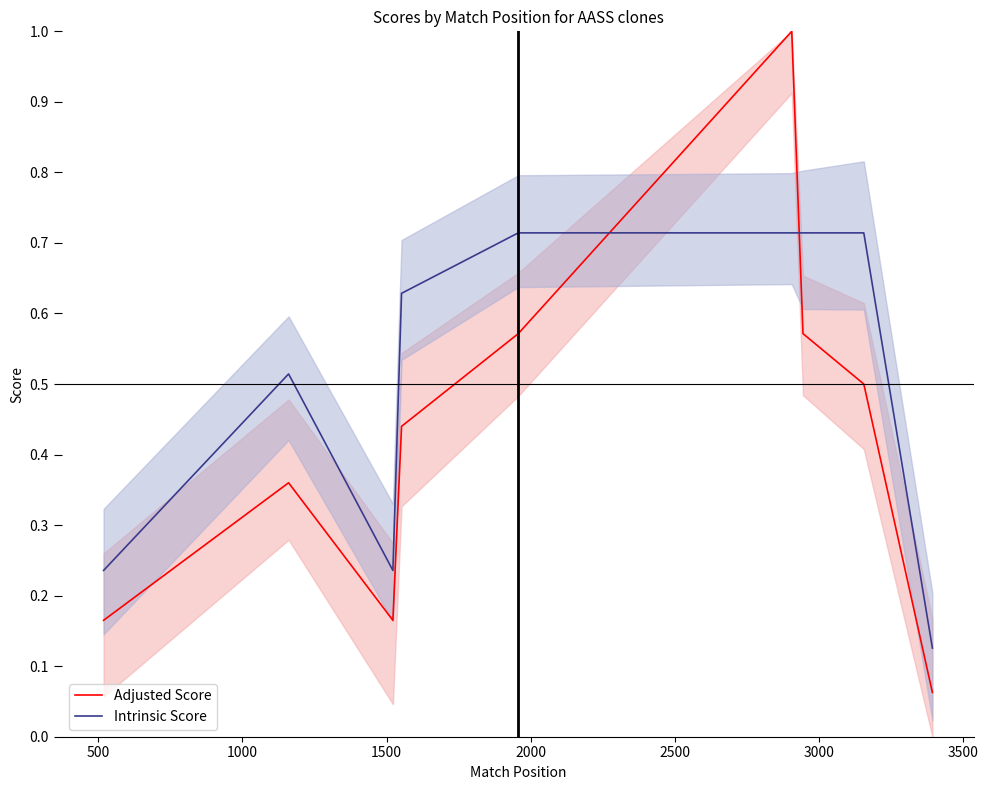

How many lines are shown in the chart?

2